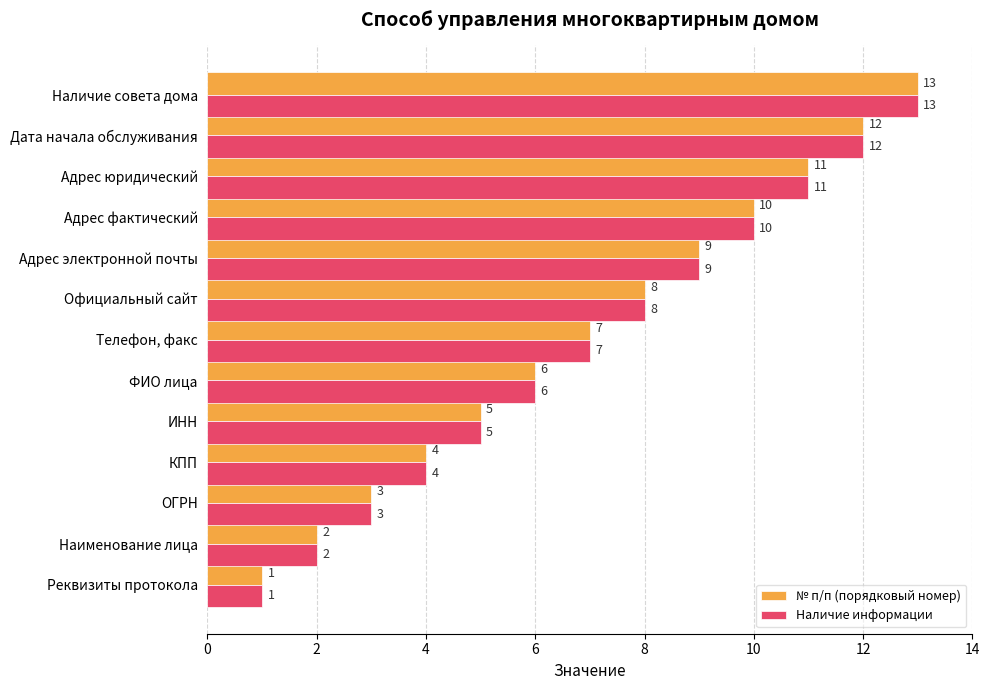

How many values in the № п/п (порядковый номер) series are below 7?

6